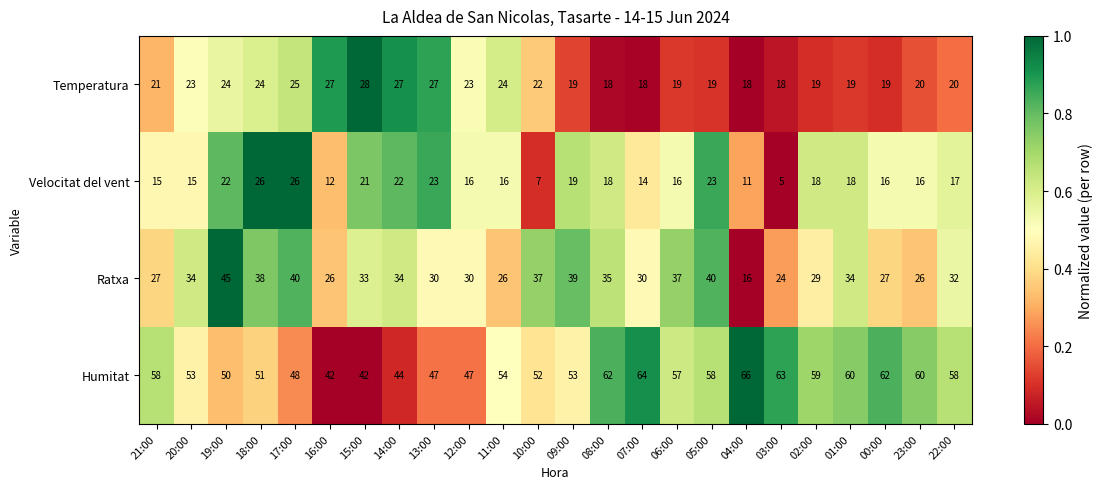

Rank the series by their maximum value, from lowest to highest.

Velocitat del vent, Temperatura, Ratxa, Humitat